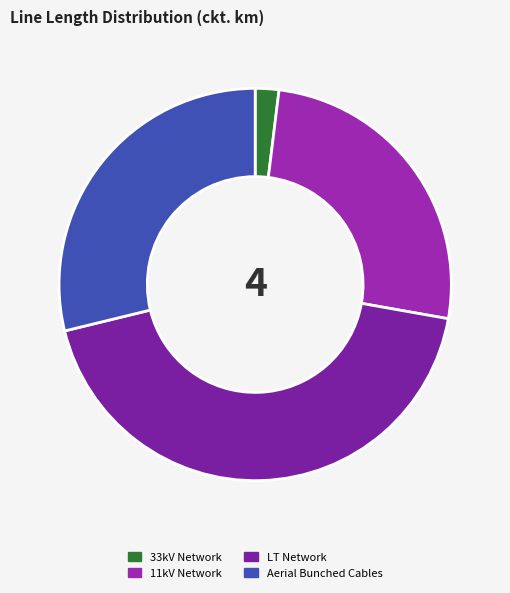

Do 11kV Network and LT Network together represent more than half of the pie?

Yes